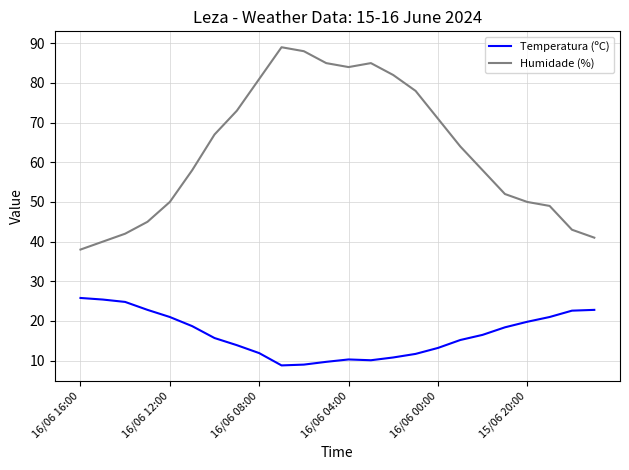

True or false: Temperatura (ºC) and Humidade (%) intersect in this chart.

False